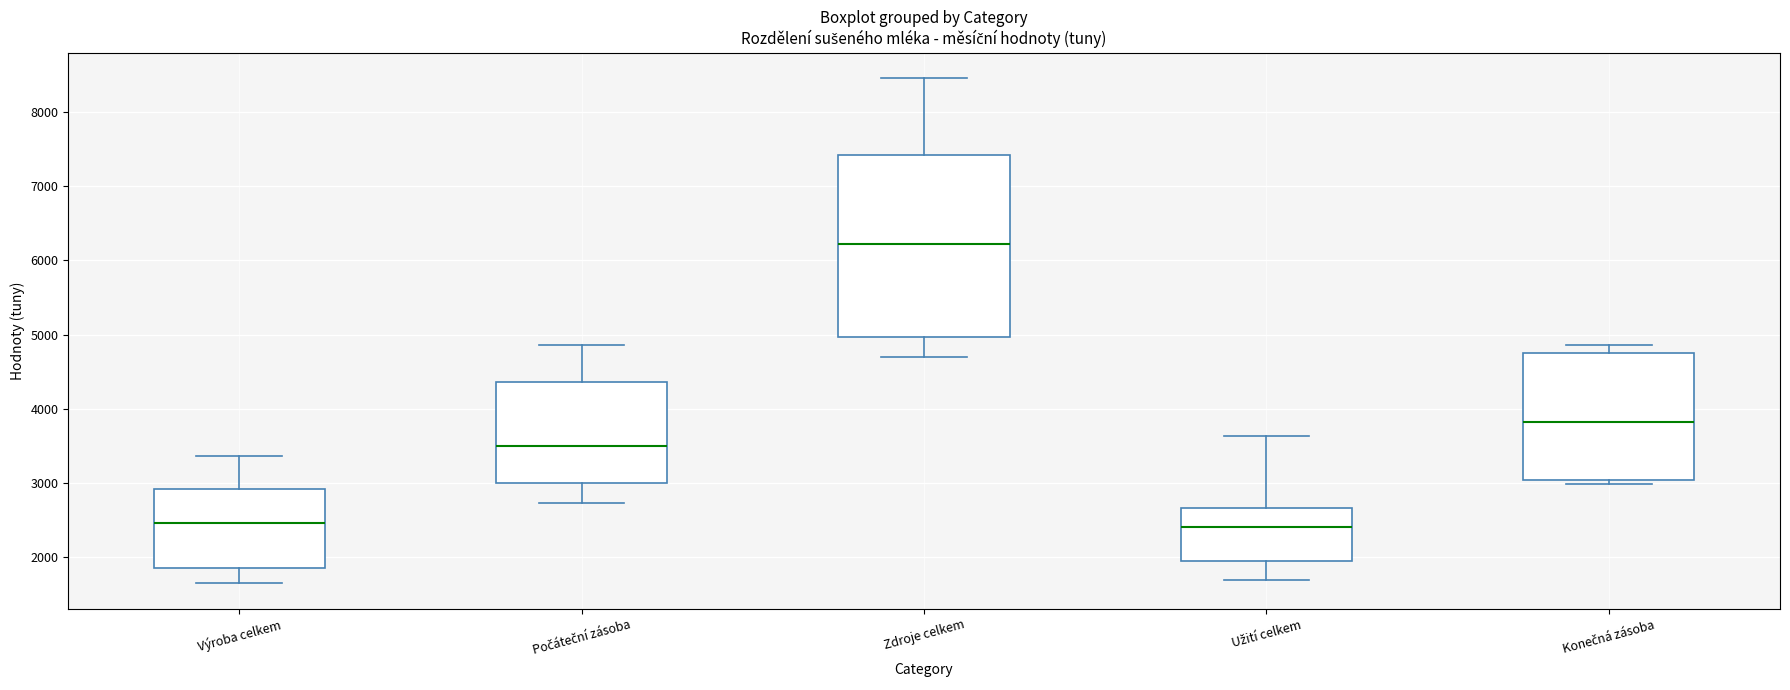

Reading left to right, read every box against the y-axis: the position of its median line, the range the box covers, and the ends of its whiskers. The values are not printed on the chart, so give them approximately, as read against the axis.

Výroba celkem: median 2500, box 1800 to 2900, whiskers 1600 to 3400
Počáteční zásoba: median 3500, box 3000 to 4400, whiskers 2700 to 4900
Zdroje celkem: median 6200, box 5000 to 7400, whiskers 4700 to 8500
Užití celkem: median 2400, box 1900 to 2700, whiskers 1700 to 3600
Konečná zásoba: median 3800, box 3000 to 4700, whiskers 3000 (just below the box's lower edge) to 4900